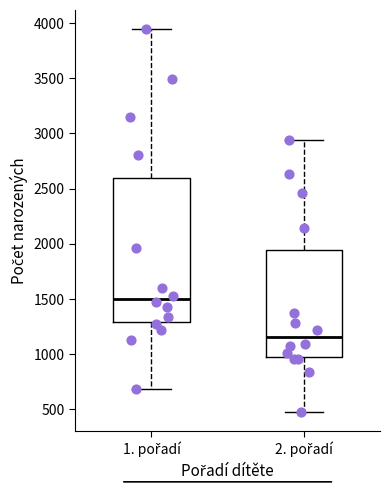

Reading left to right, read every box against the y-axis: the position of its median line, the range the box covers, and the ends of its whiskers. The values are not printed on the chart, so give them approximately, as read against the axis.

1. pořadí: median 1500, box 1300 to 2600, whiskers 700 to 3950
2. pořadí: median 1150, box 950 to 1950, whiskers 500 to 2950